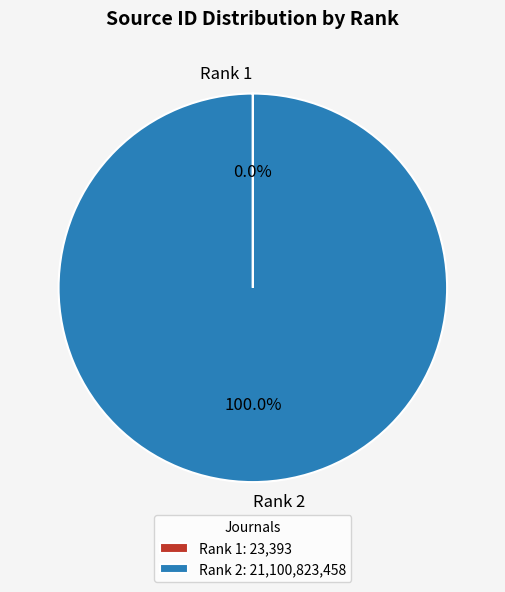

Does any single category account for the majority?

Yes